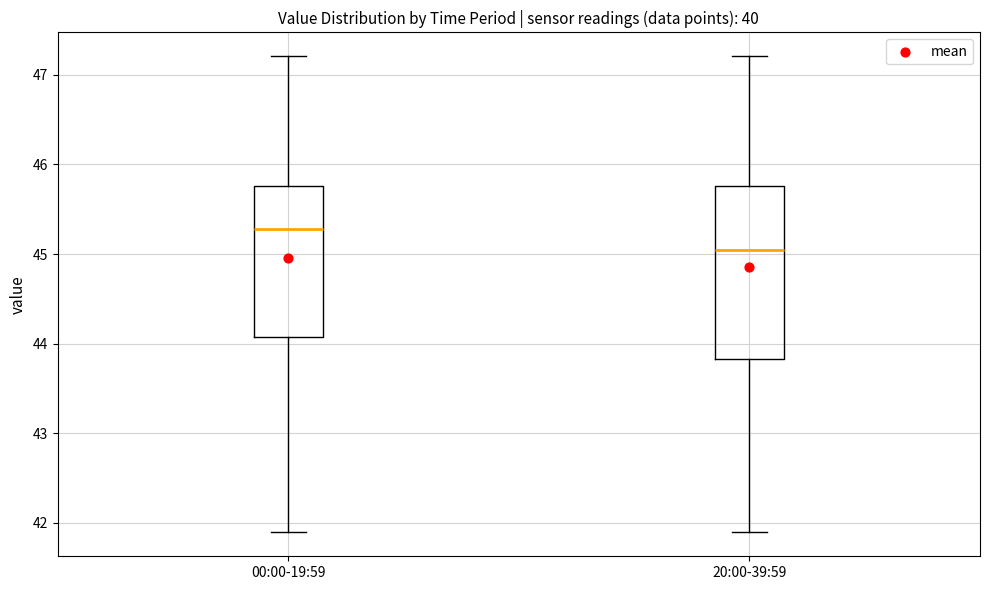

Reading left to right, read every box against the y-axis: the position of its median line, the range the box covers, and the ends of its whiskers. The values are not printed on the chart, so give them approximately, as read against the axis.

00:00-19:59: median 45.3, box 44.1 to 45.8, whiskers 41.9 to 47.2
20:00-39:59: median 45.0, box 43.8 to 45.8, whiskers 41.9 to 47.2